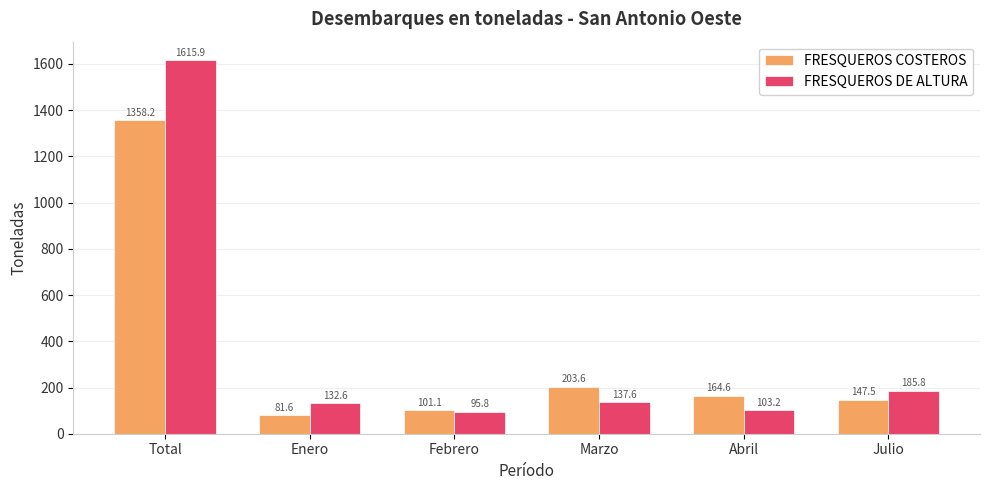

Is it true that FRESQUEROS DE ALTURA equals 132.6 at Enero?

True